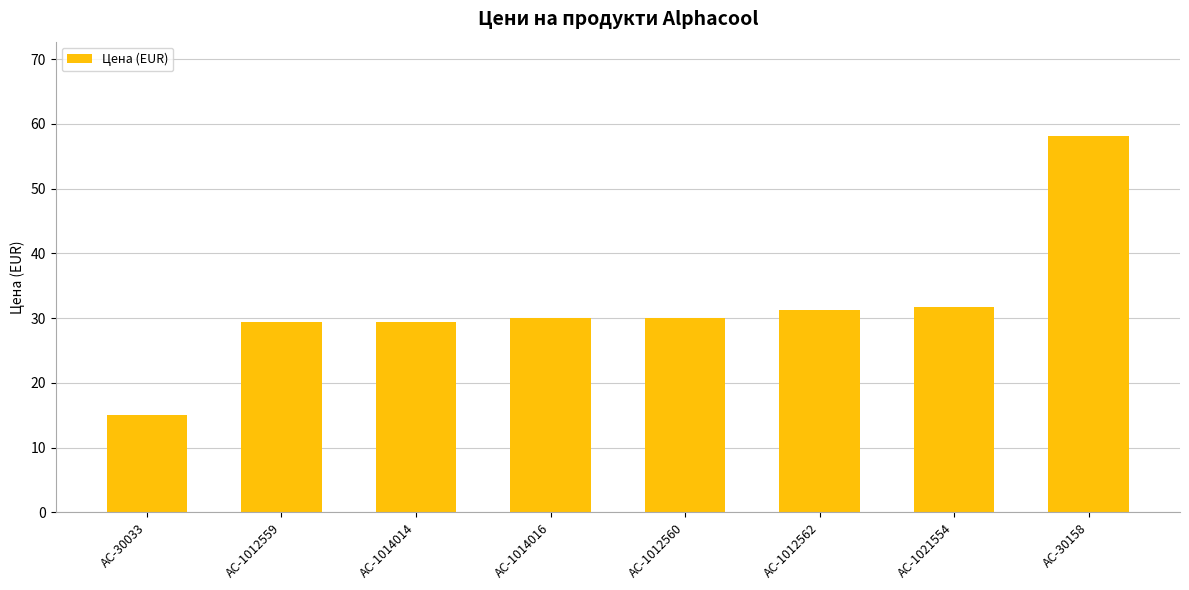

What is the label of the 7th bar from the right?

AC-1012559